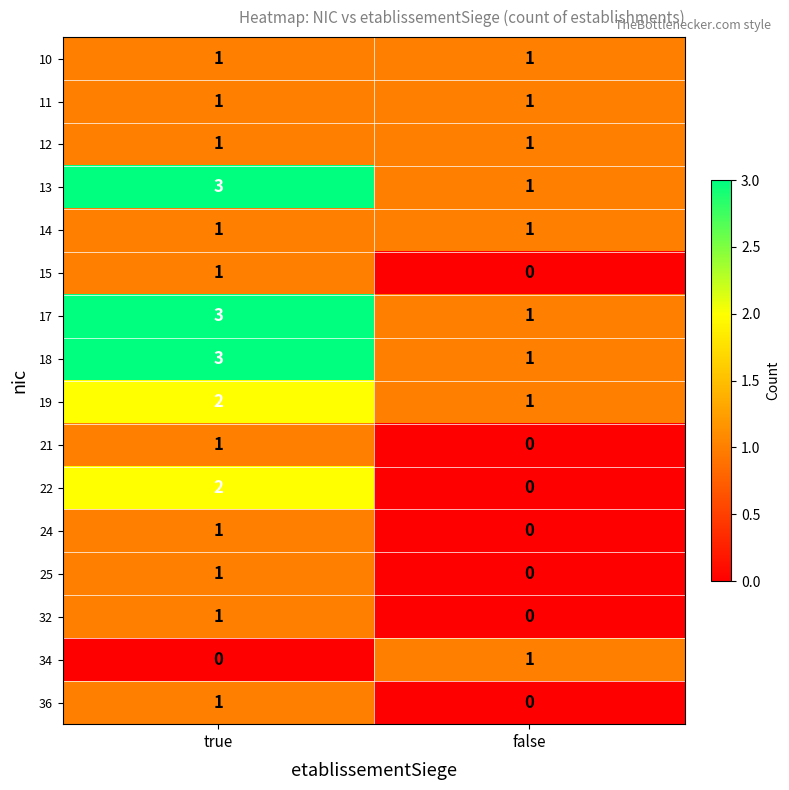

What is the approximate value of 17 at true?

3